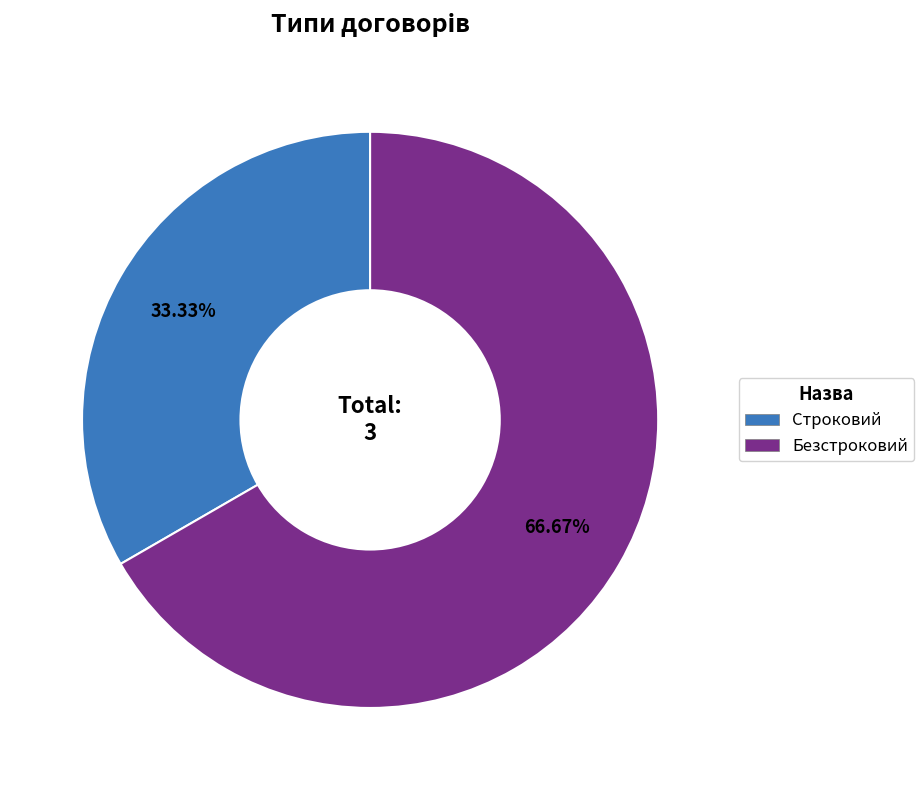

Does any single category account for the majority?

Yes